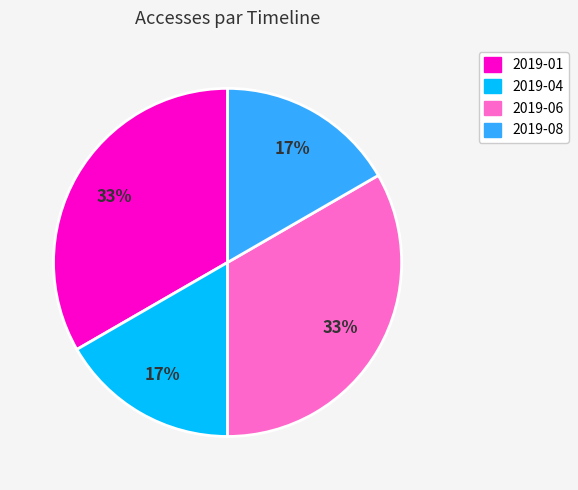

Combined, do 2019-01 and 2019-06 account for over 50%?

Yes